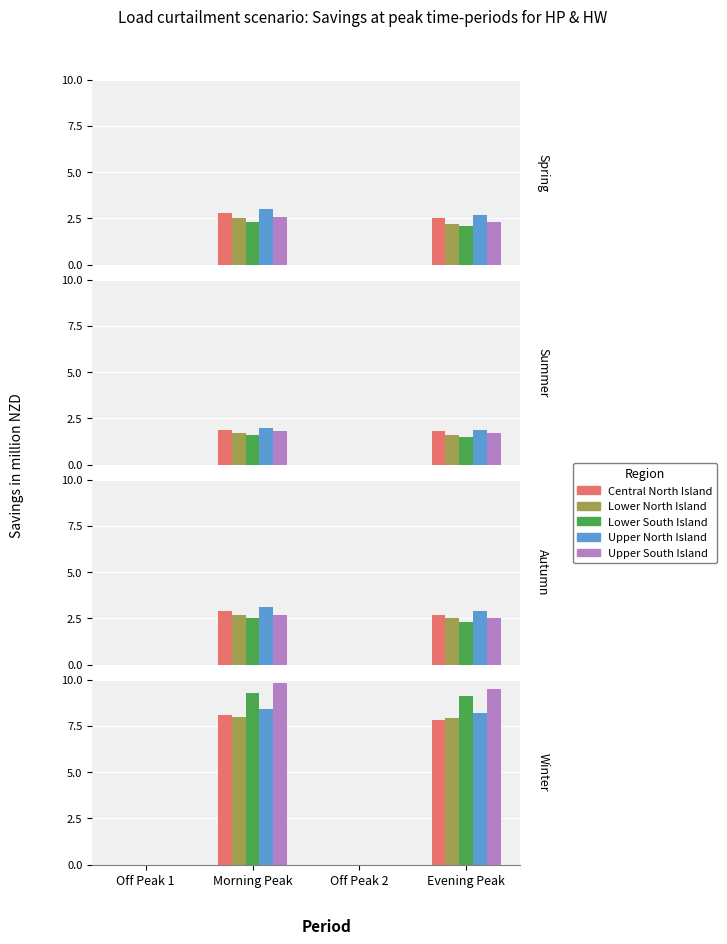

At Evening Peak, list the series in order from largest to smallest.

Upper South Island, Lower South Island, Upper North Island, Lower North Island, Central North Island